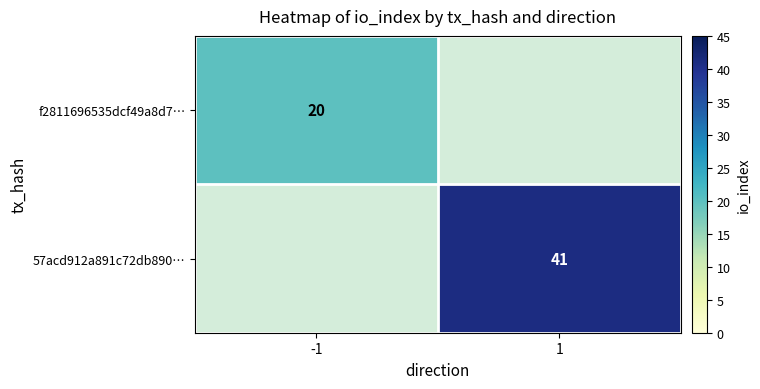

Is it true that 57acd912a891c72db890… equals 41 at 1?

True